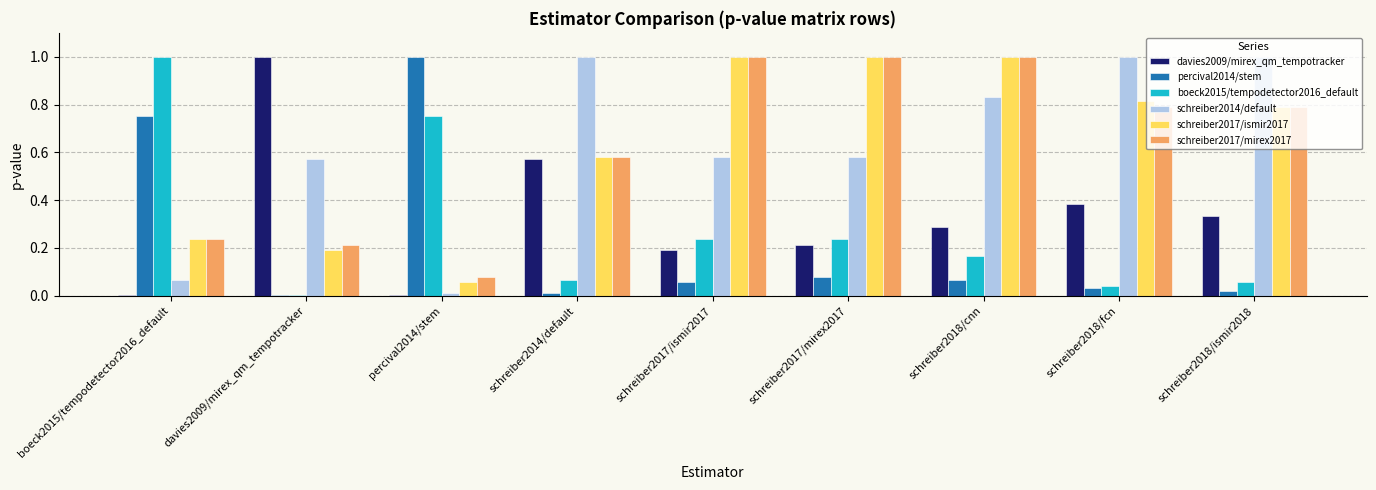

The davies2009/mirex_qm_tempotracker series shows 0.2 at schreiber2017/ismir2017. True or false?

True